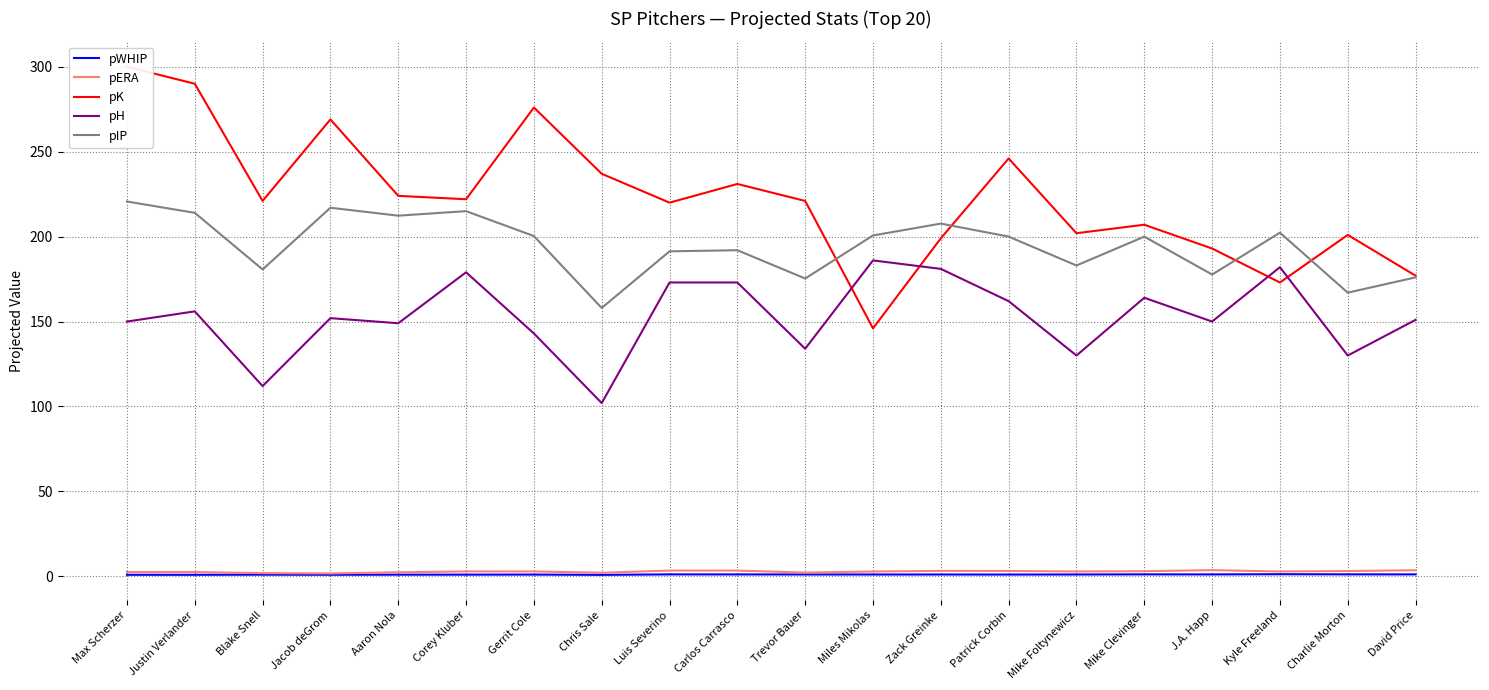

How many lines are shown in the chart?

5